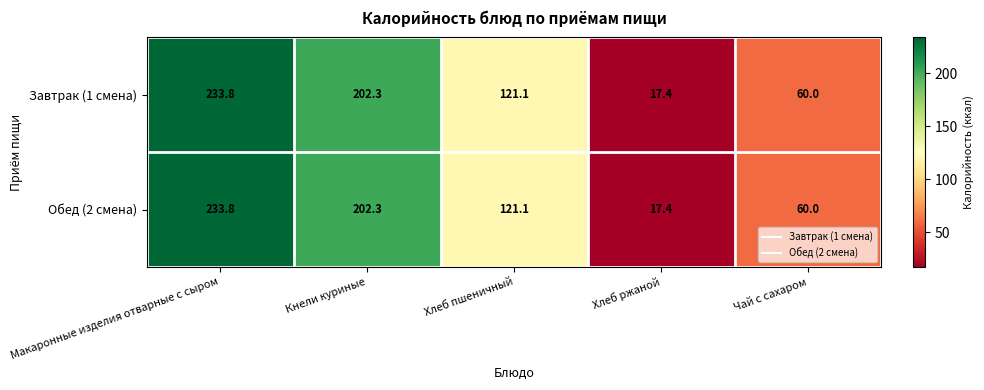

At which category does the chart reach its peak across all series?

Макаронные изделия отварные с сыром